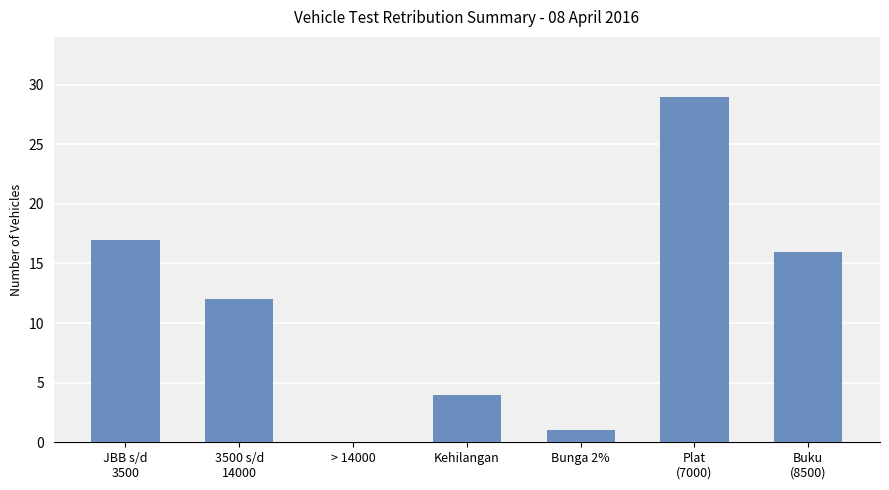

The chart shows a value of -10 at > 14000. True or false?

False